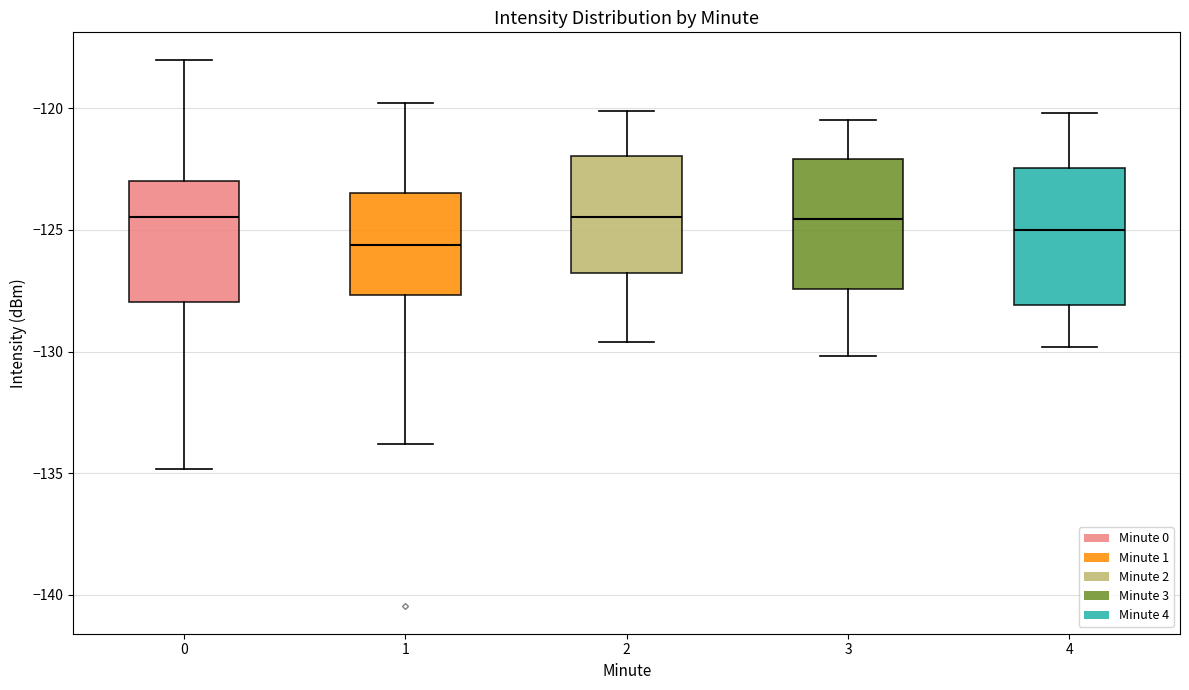

Where does the median line of the box at x = 2 sit on the y-axis? The values are not printed on the chart, so give them approximately, as read against the axis.

-124.5